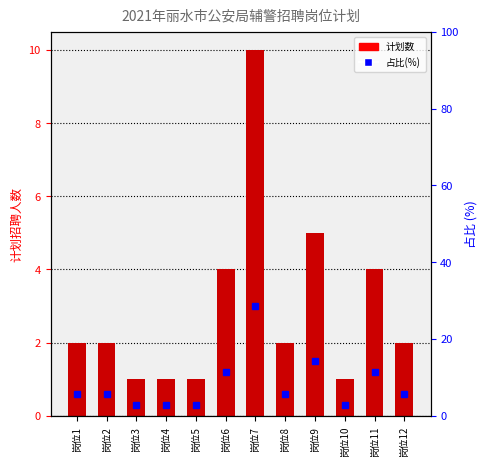

At which category does the chart reach its peak across all series?

岗位7